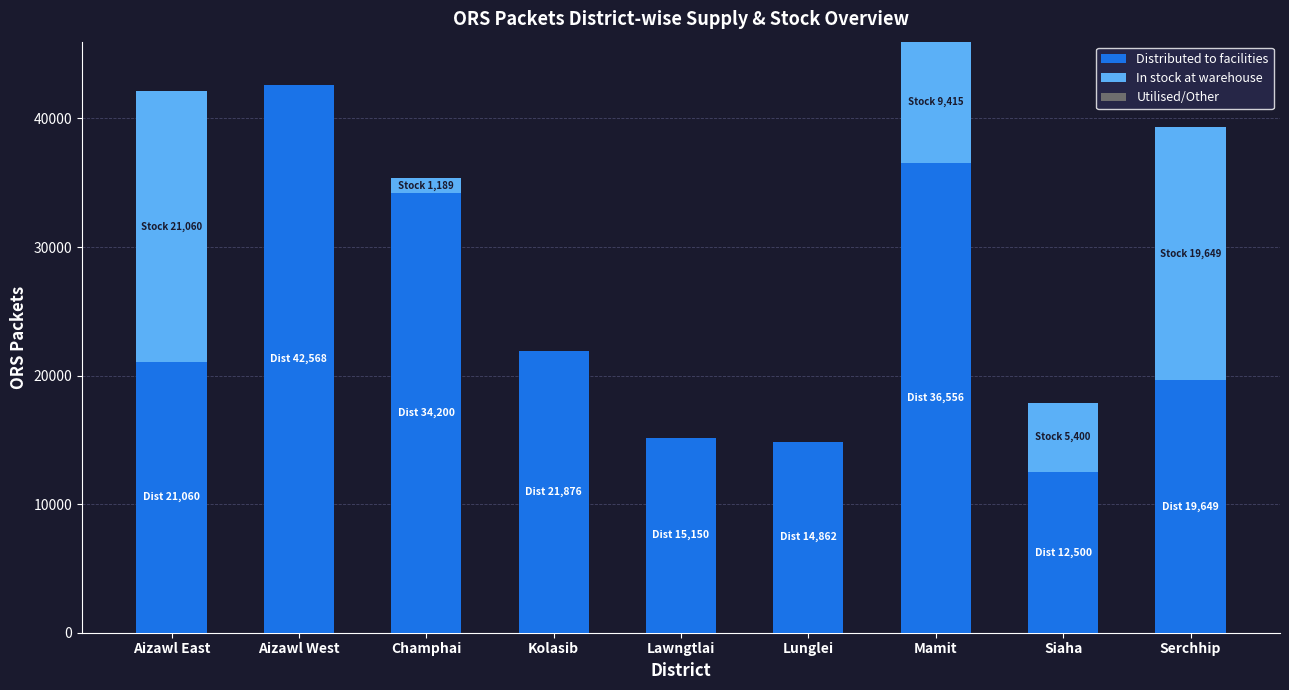

What is the sum of the Distributed to facilities values at Siaha and Champhai?

46700